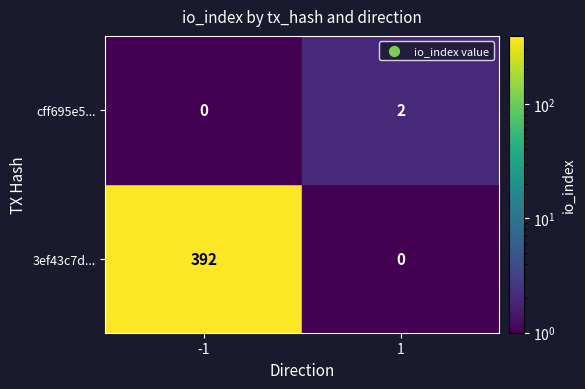

What is the difference between the 3ef43c7d... values at direction and io_index?

393